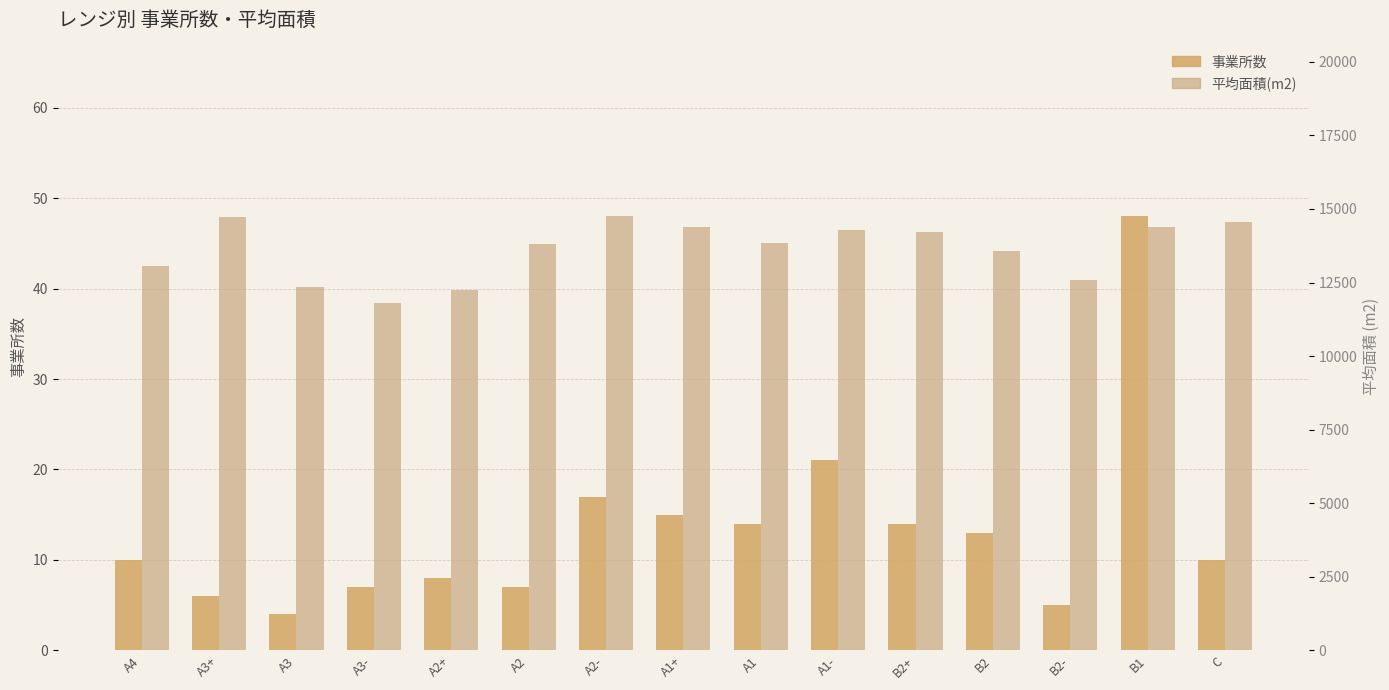

Where is 平均面積(m2) nearest to the value 13274?

A4